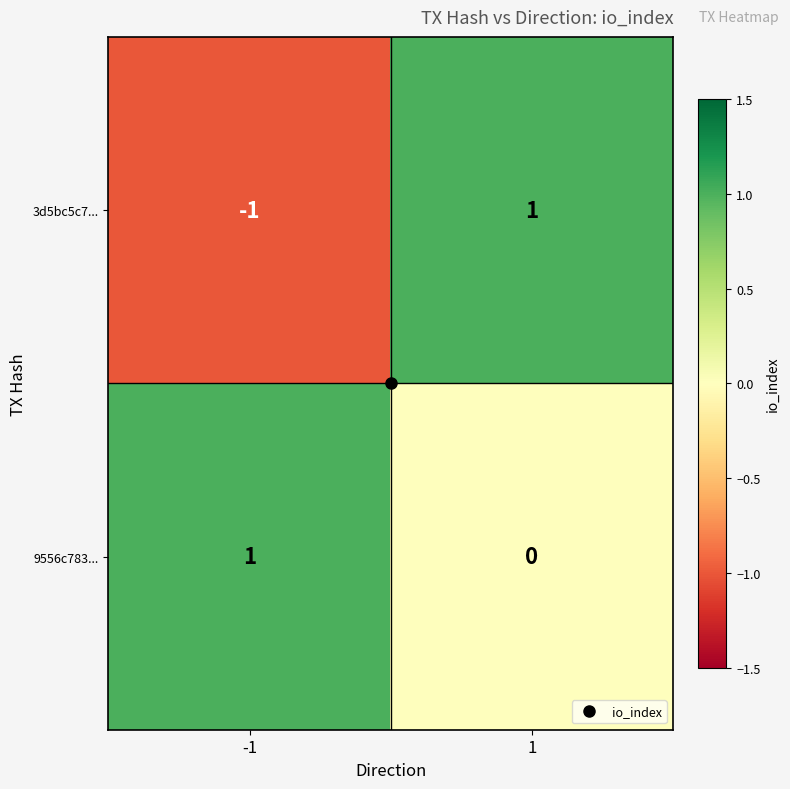

Rank the series by their average value, from highest to lowest.

9556c783..., 3d5bc5c7...